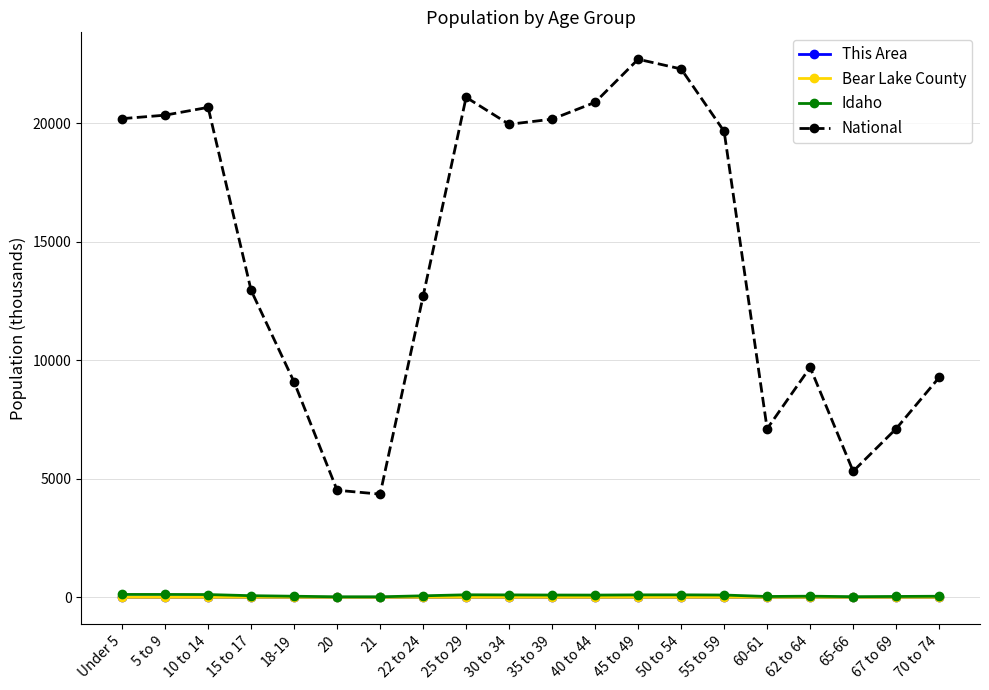

What is the greatest value displayed?

22708.6